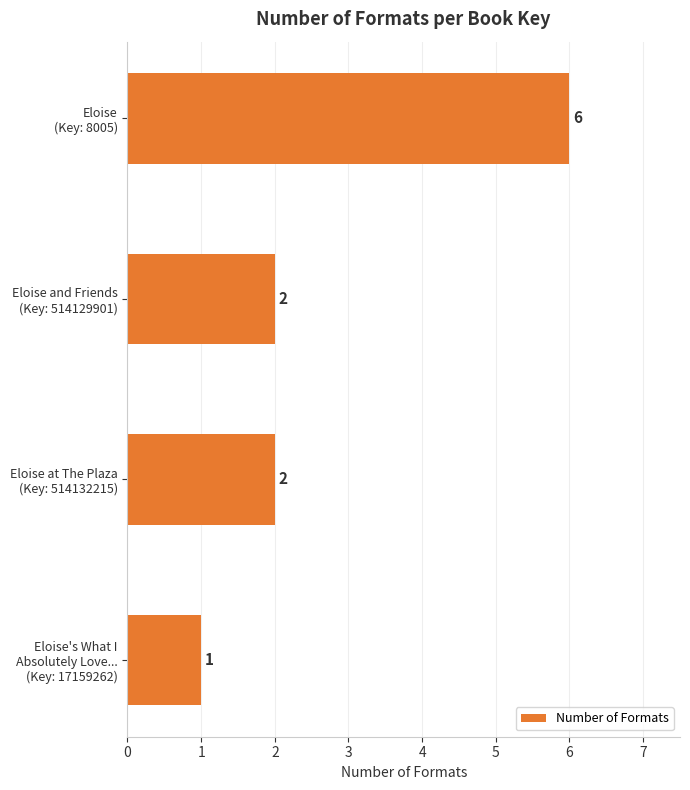

Reading top to bottom, list all the values displayed in this chart.

6	2	2	1